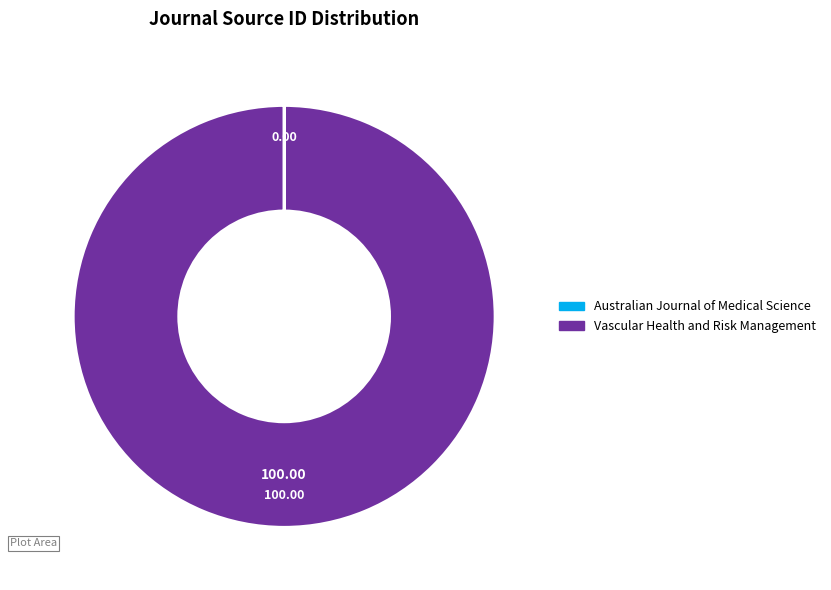

Which category accounts for the majority?

Vascular Health and Risk Management